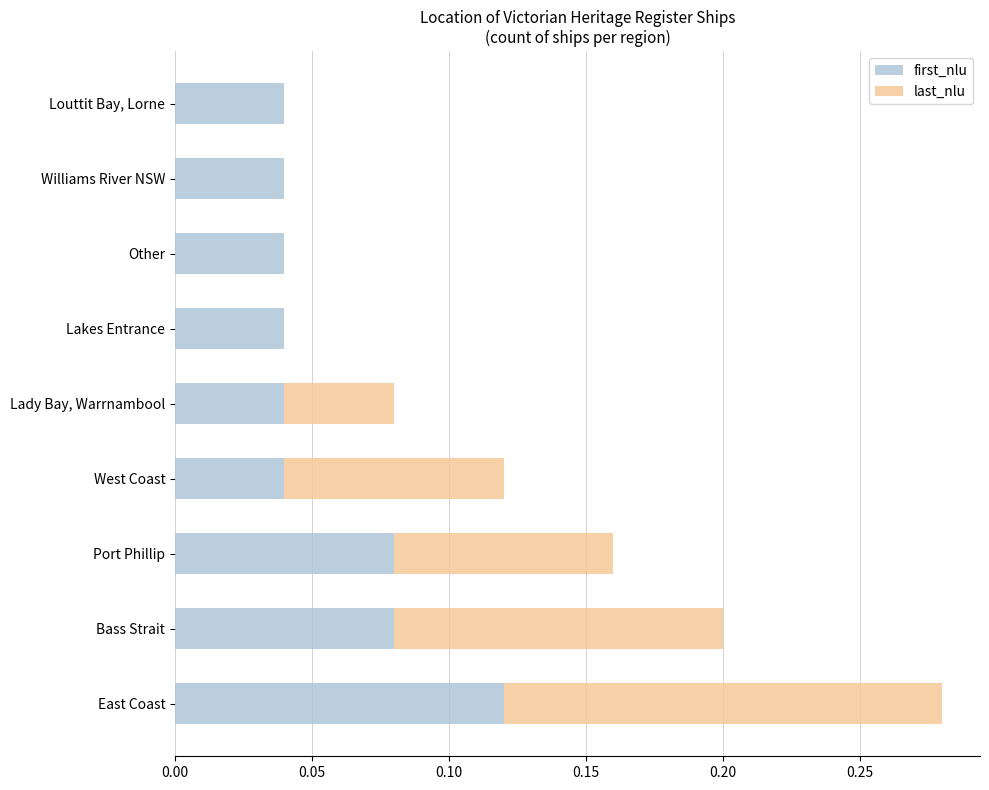

At which category is the sum across all series the highest?

East Coast